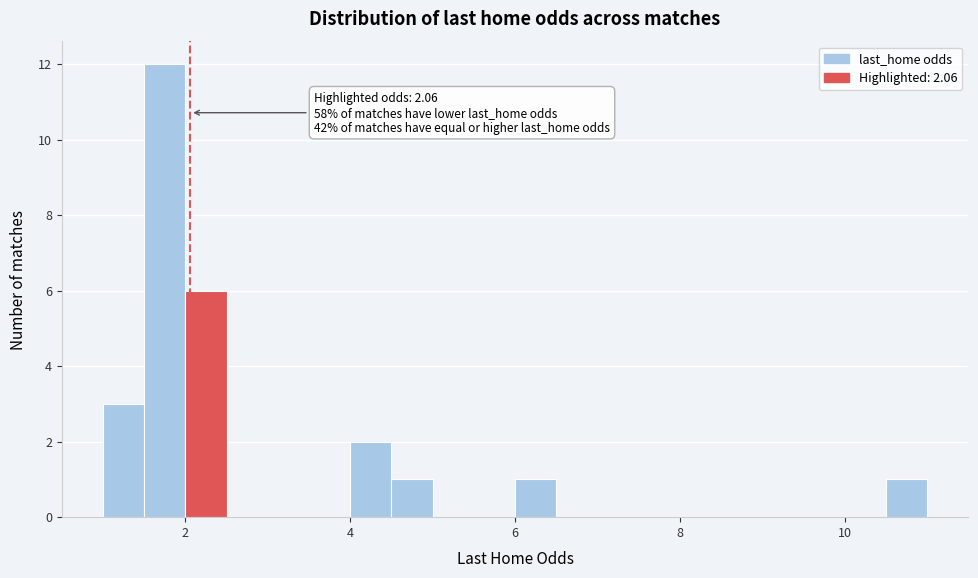

Around what value on the x-axis is the tallest bar? Give the approximate position of its centre, as read against the axis.

1.8